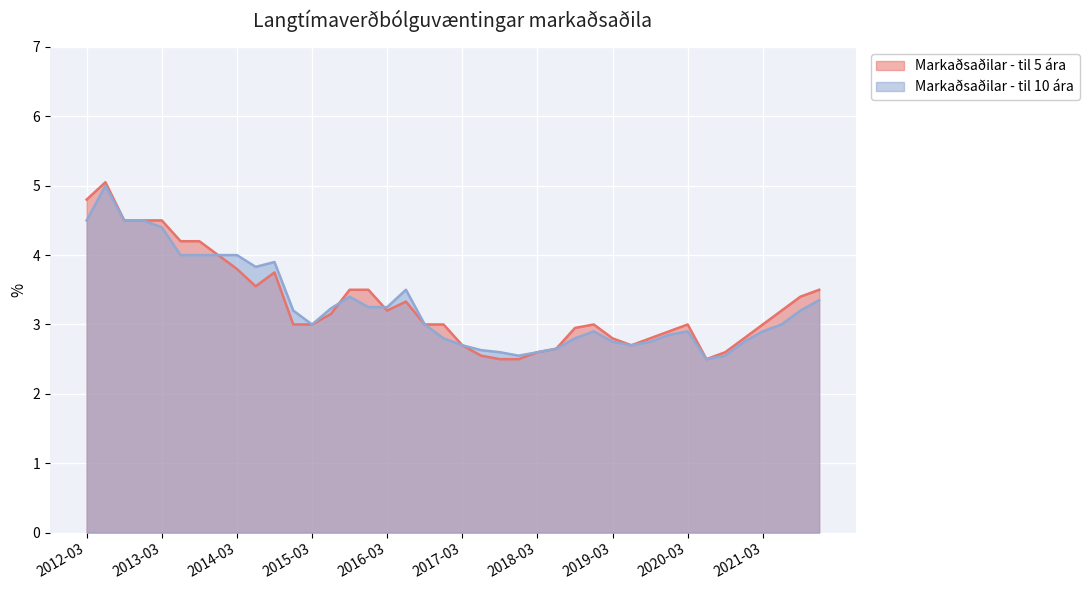

What is the difference between the maximum and second lowest values in the Markaðsaðilar - til 10 ára series?

2.5